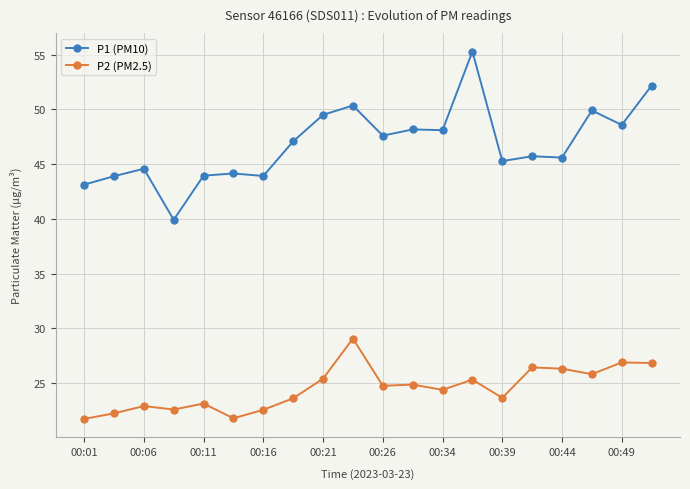

Which series has the largest total across all categories?

P1 (PM10)